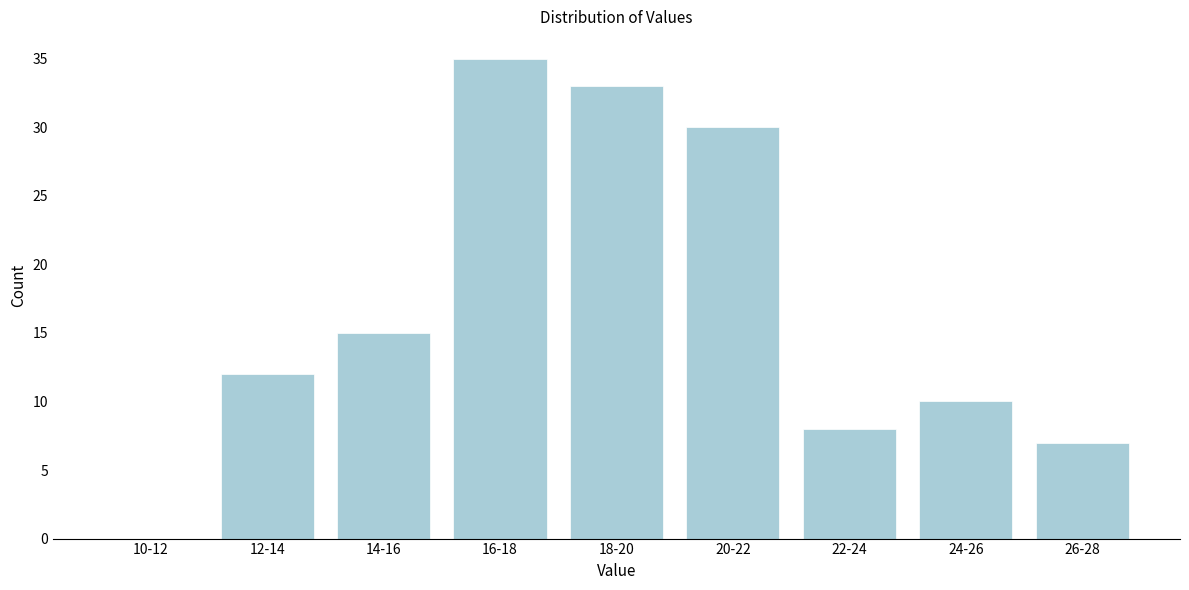

Reading left to right, extract all data points from this chart.

10-12=0	12-14=12	14-16=15	16-18=35	18-20=33	20-22=30	22-24=8	24-26=10	26-28=7